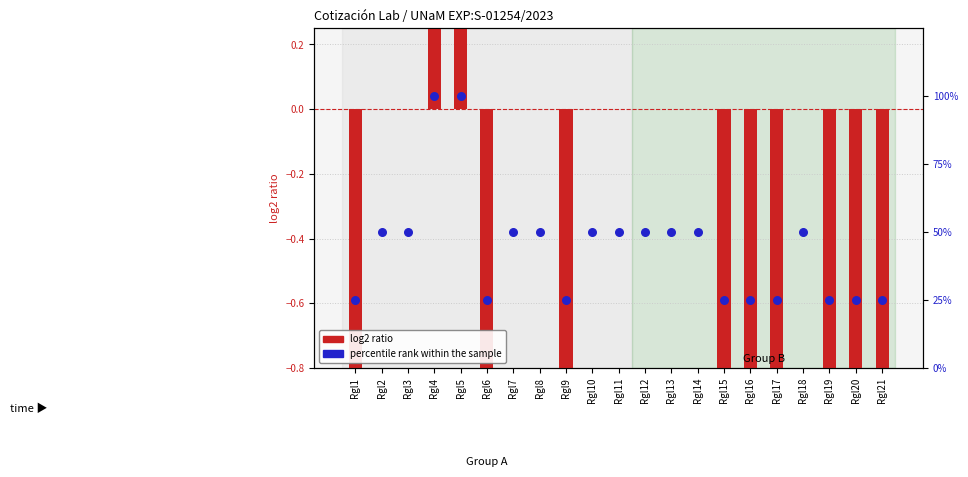

Which series has the largest total across all categories?

percentile rank within the sample